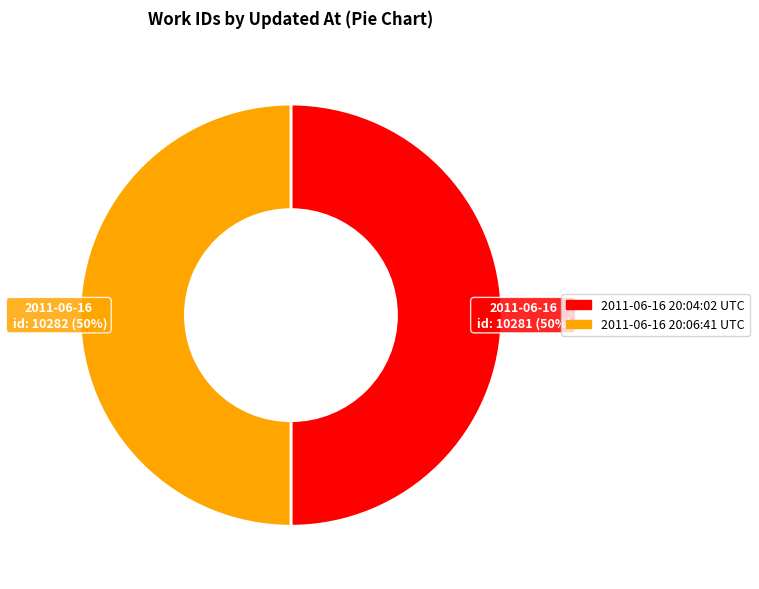

How many slices are in this pie chart?

2